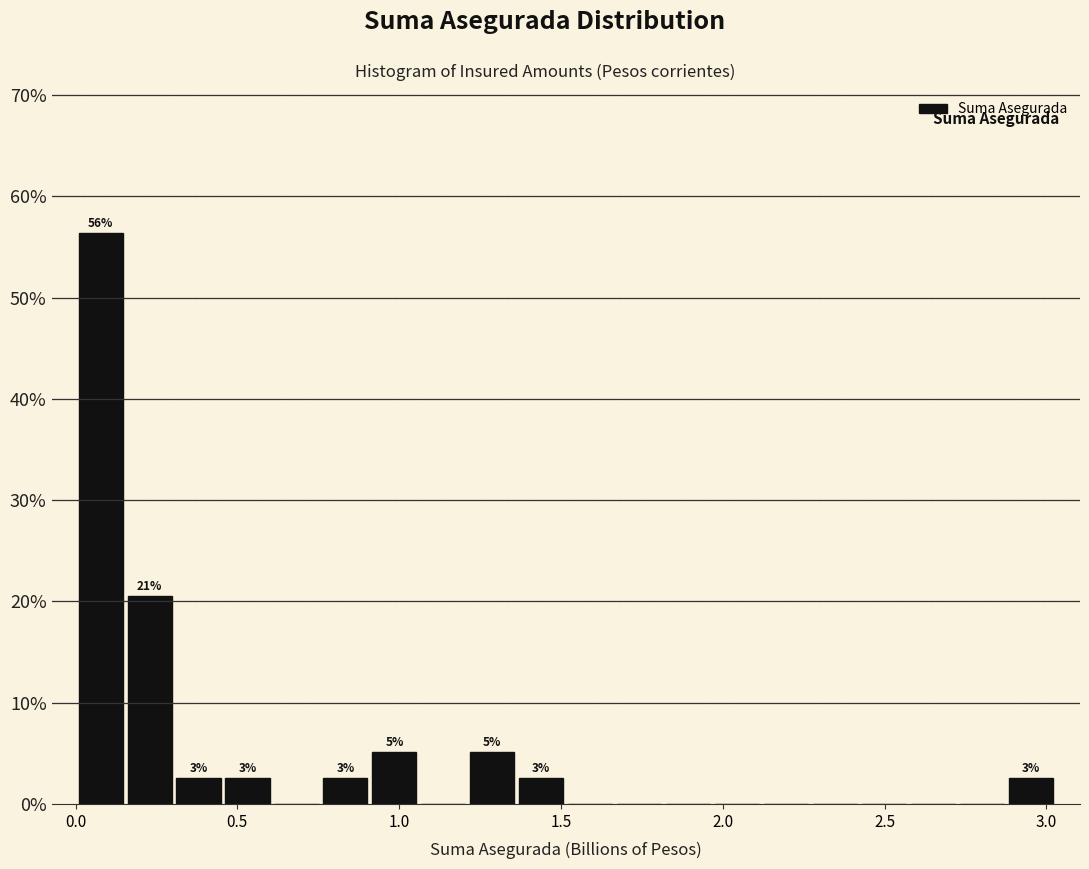

Around what value on the x-axis is the tallest bar? Give the approximate position of its centre, as read against the axis.

0.10